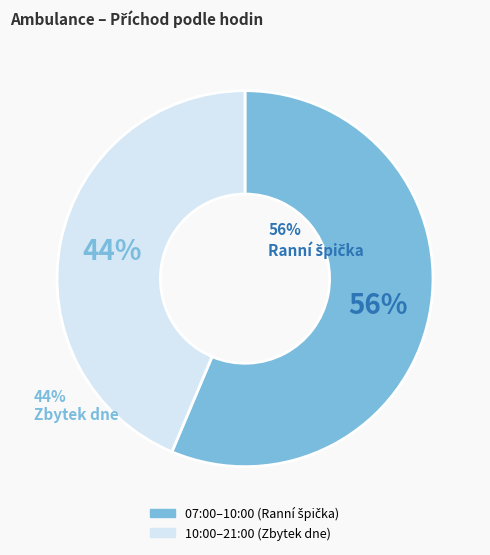

Does any single category account for the majority?

Yes